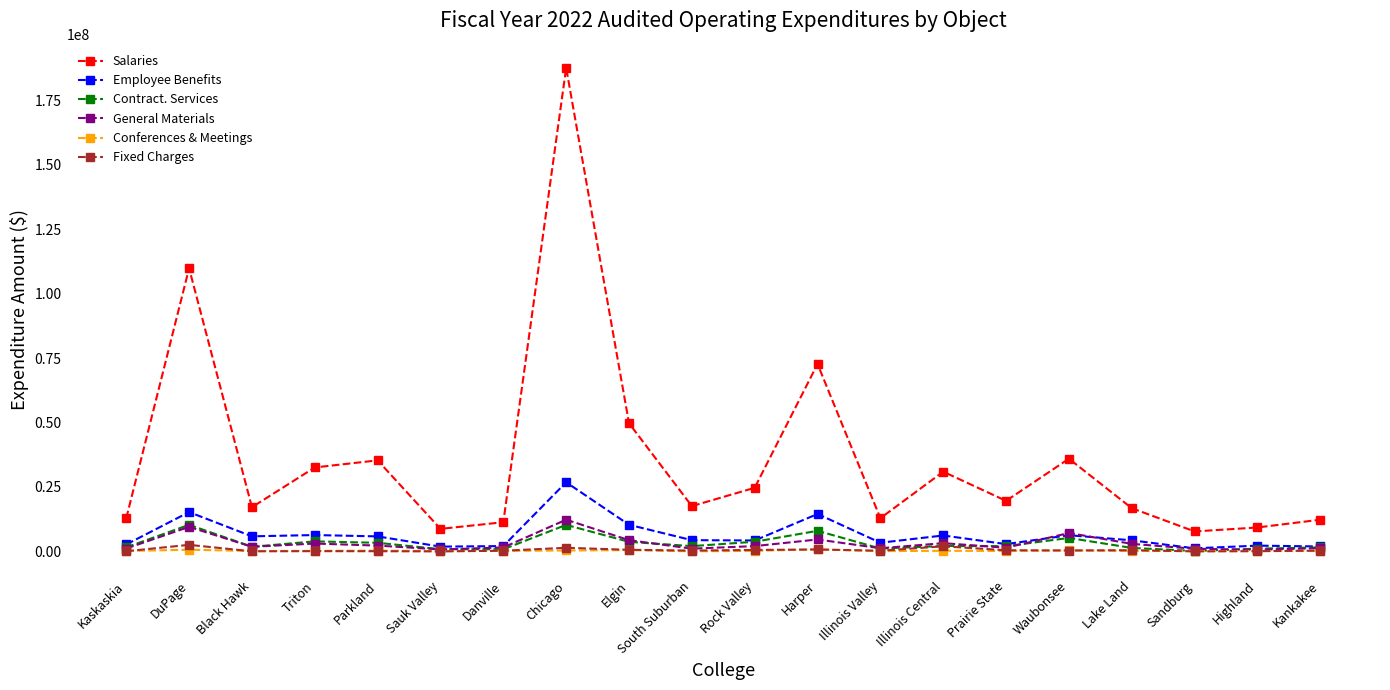

Does the chart display data point markers on the line(s)?

Yes